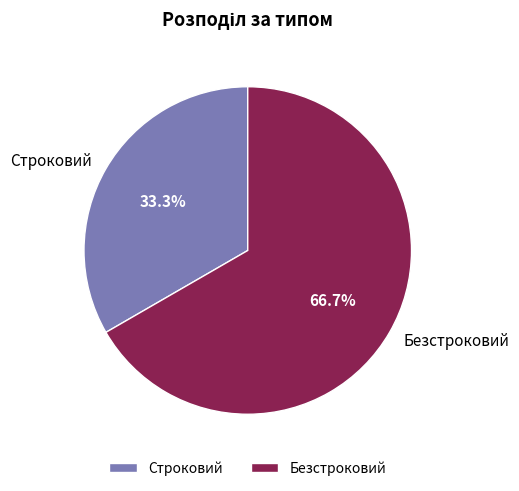

Which slice is the largest?

Безстроковий